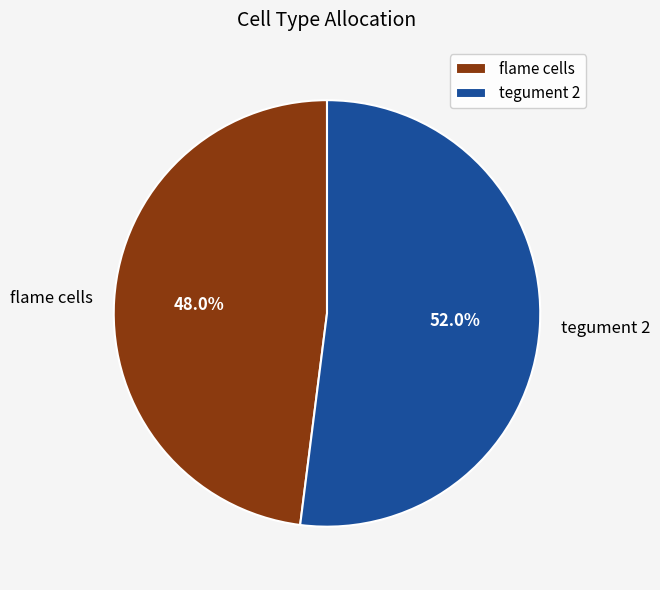

Rank the categories by value from lowest to highest.

flame cells, tegument 2